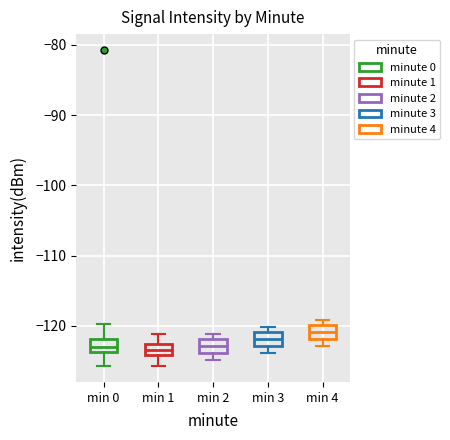

Reading left to right, transcribe this box plot: for each box, give where its median line is, the range the box spans, and where its two whiskers end, as read against the y-axis. The values are not printed on the chart, so give them approximately, as read against the axis.

min 0: median -123, box -124 to -122, whiskers -126 to -120
min 1: median -124 (inside the box), box -124 to -123, whiskers -126 to -121
min 2: median -123, box -124 to -122, whiskers -125 to -121
min 3: median -122, box -123 to -121, whiskers -124 to -120
min 4: median -121, box -122 to -120, whiskers -123 to -119